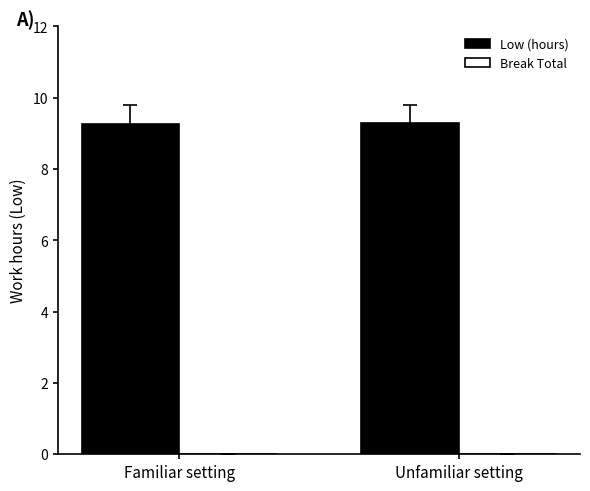

The chart shows a value of 9.3 at Unfamiliar setting. True or false?

True